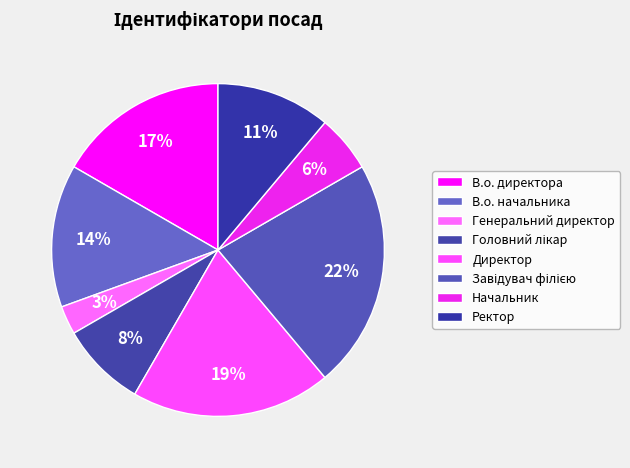

True or false: Генеральний директор accounts for 3% of the total.

True